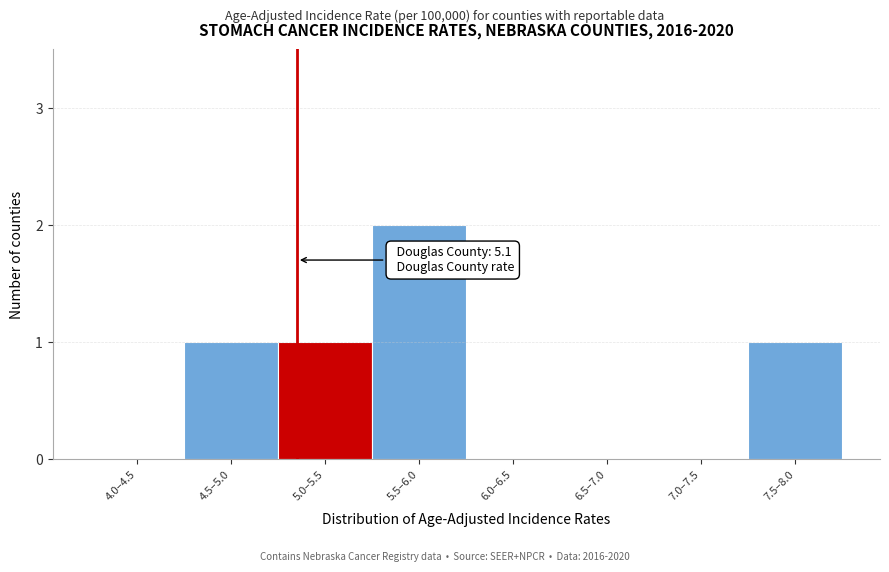

Reading right to left, what are all the values shown in this chart?

7.5–8.0=1	7.0–7.5=0	6.5–7.0=0	6.0–6.5=0	5.5–6.0=2	5.0–5.5=1	4.5–5.0=1	4.0–4.5=0